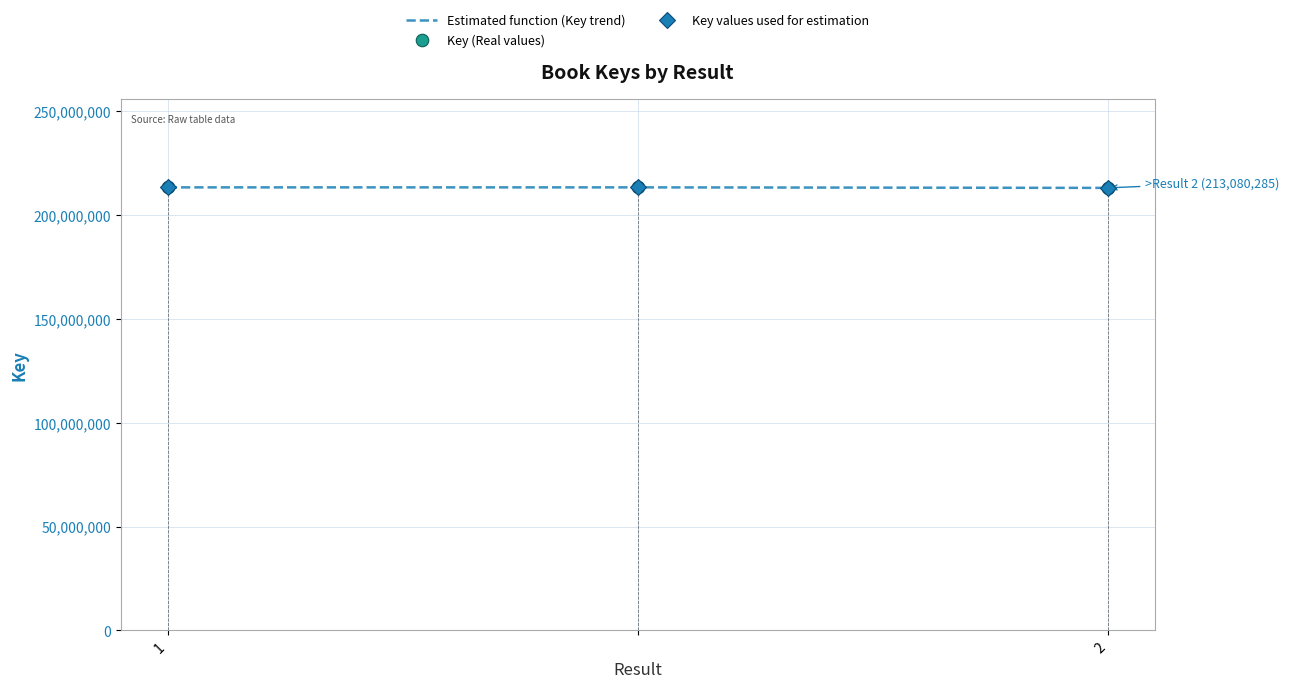

Which category has the highest value in the Estimated function (Key trend) series?

1